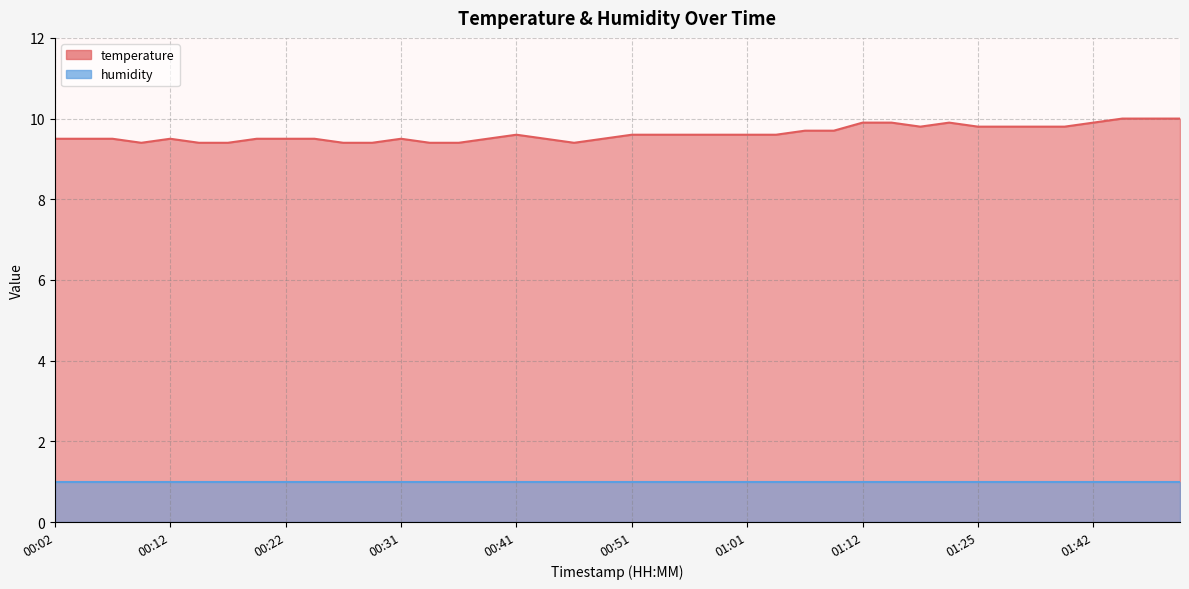

True or false: the data shows 9.4 at 00:29.

True